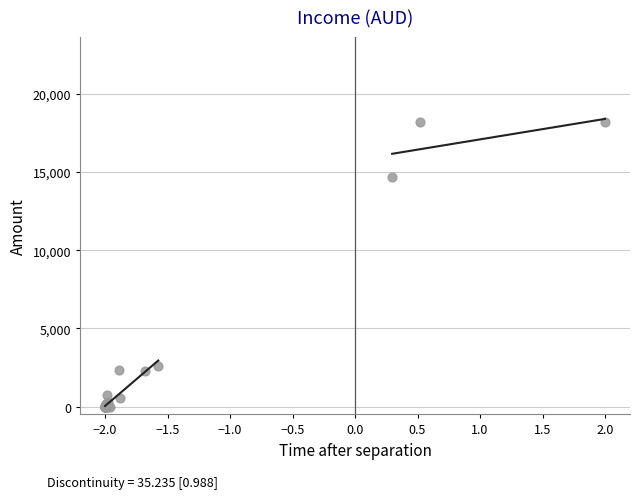

What Y value in the scatter plot is closest to 9085?

14660.3